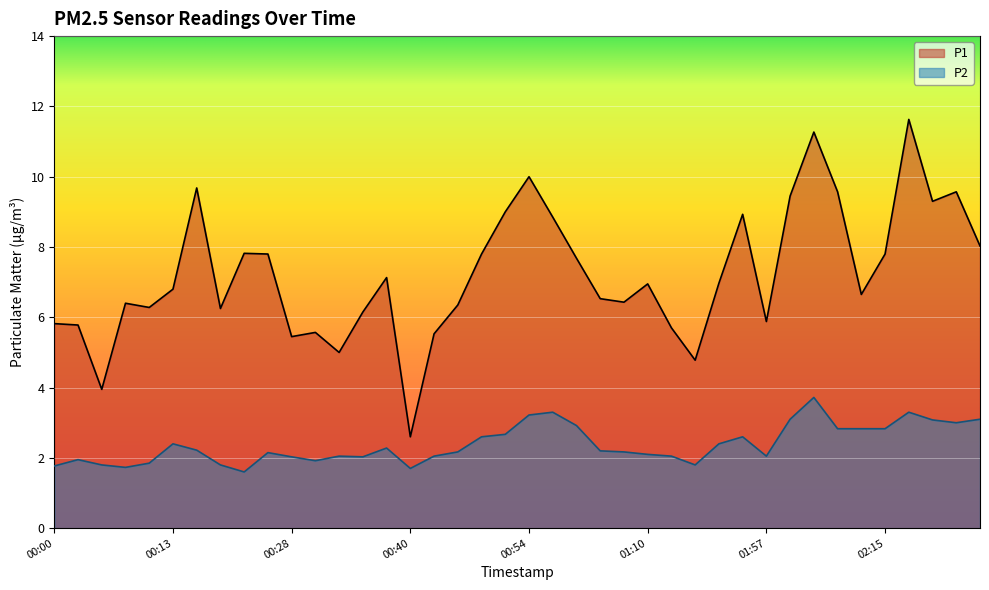

At which label is P2 closest to 2?

00:28